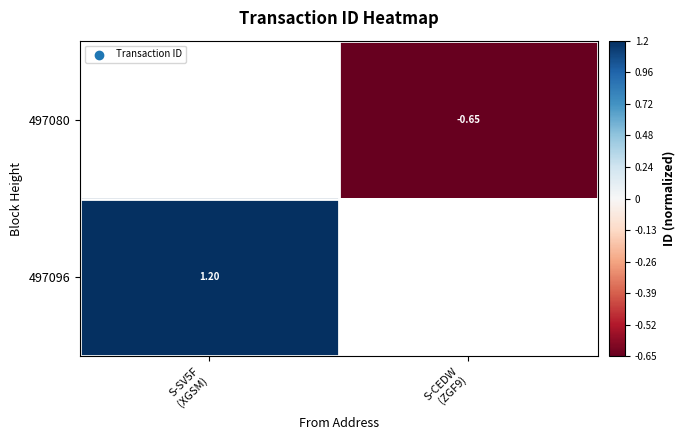

List the labels in order of 497080 value, largest first.

S-SV5F (XGSM), S-CEDW (ZGF9)